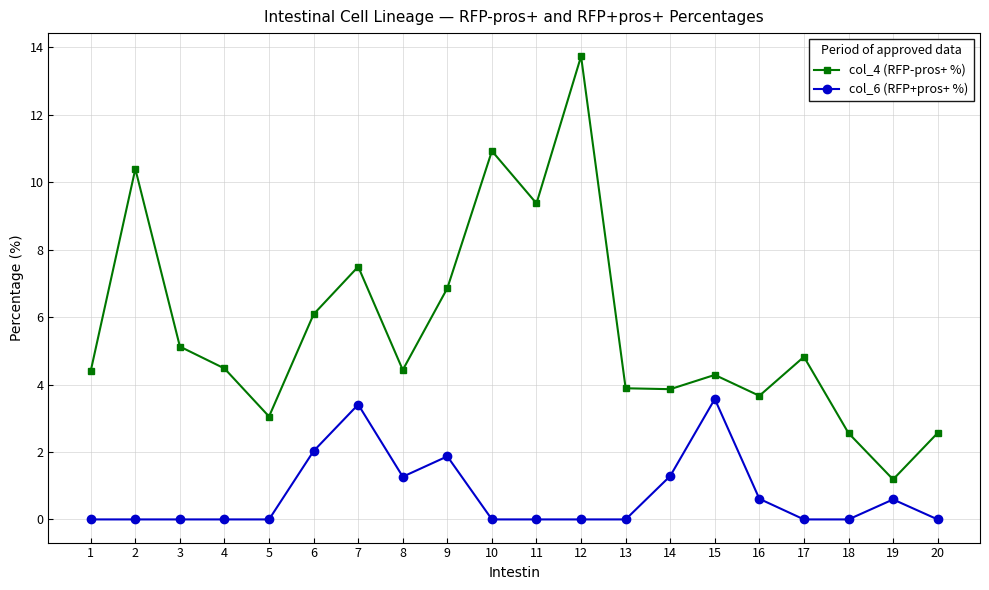

At which category does the chart reach its peak across all series?

12